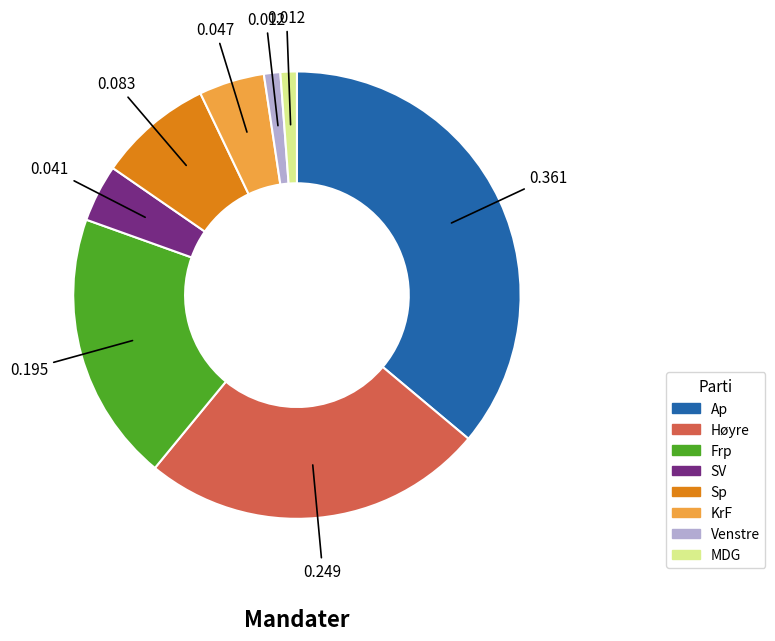

Does any single category account for the majority?

No